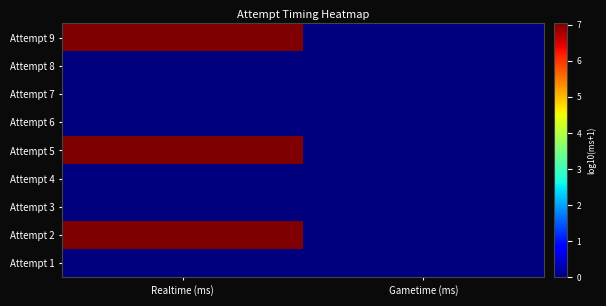

Reading left to right, transcribe all the data shown in this chart.

Attempt 9: Realtime (ms)=7.0	Gametime (ms)=0.0
Attempt 8: Realtime (ms)=0.0	Gametime (ms)=0.0
Attempt 7: Realtime (ms)=0.0	Gametime (ms)=0.0
Attempt 6: Realtime (ms)=0.0	Gametime (ms)=0.0
Attempt 5: Realtime (ms)=7.0	Gametime (ms)=0.0
Attempt 4: Realtime (ms)=0.0	Gametime (ms)=0.0
Attempt 3: Realtime (ms)=0.0	Gametime (ms)=0.0
Attempt 2: Realtime (ms)=7.0	Gametime (ms)=0.0
Attempt 1: Realtime (ms)=0.0	Gametime (ms)=0.0